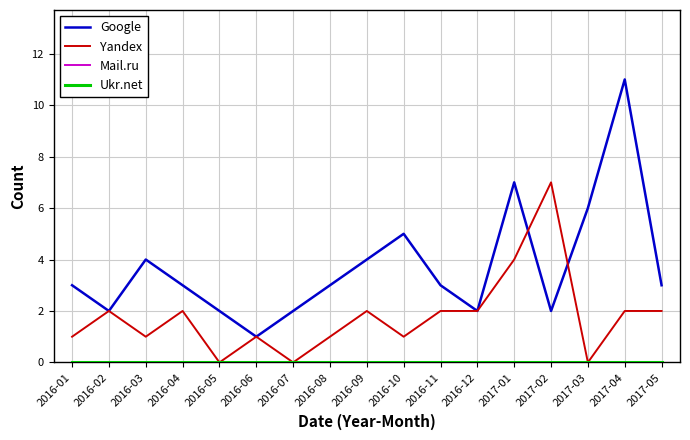

At which category is the sum across all series the highest?

2017-04